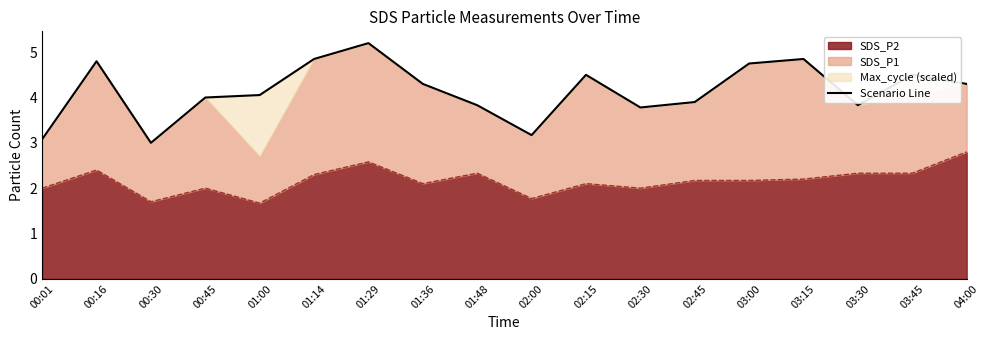

Between 00:30 and 03:00, which is larger?

03:00